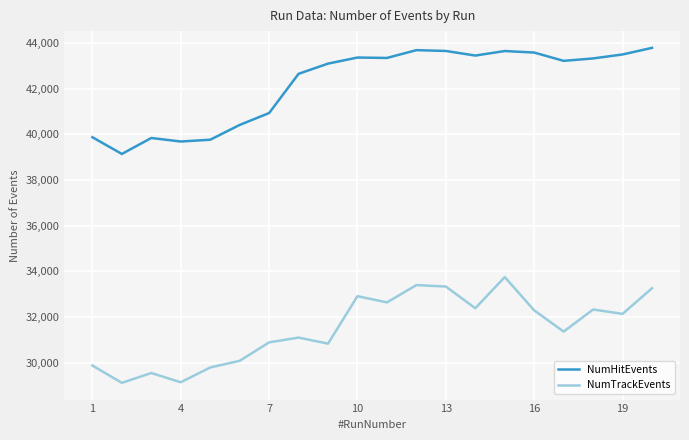

True or false: NumHitEvents and NumTrackEvents intersect in this chart.

False